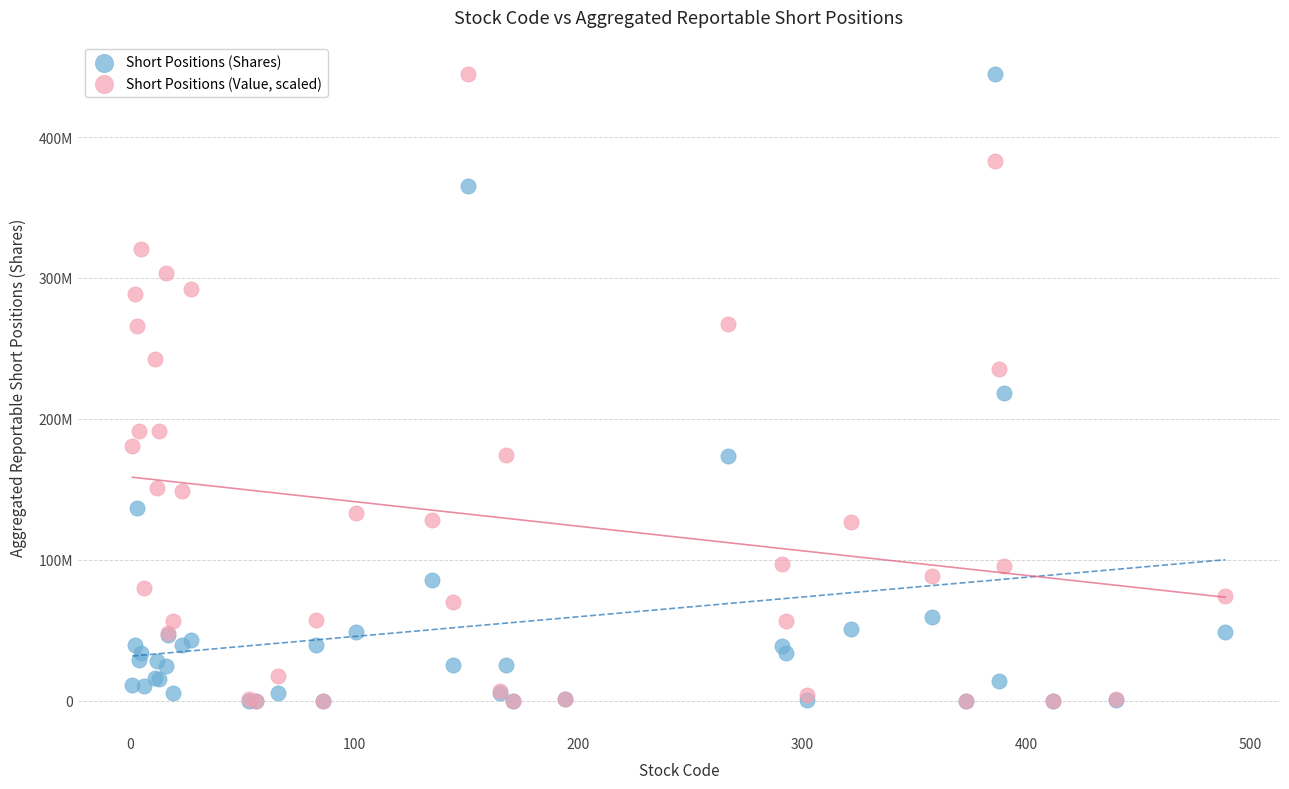

What are all the series names shown in the legend?

Short Positions (Shares), Short Positions (Value, scaled)